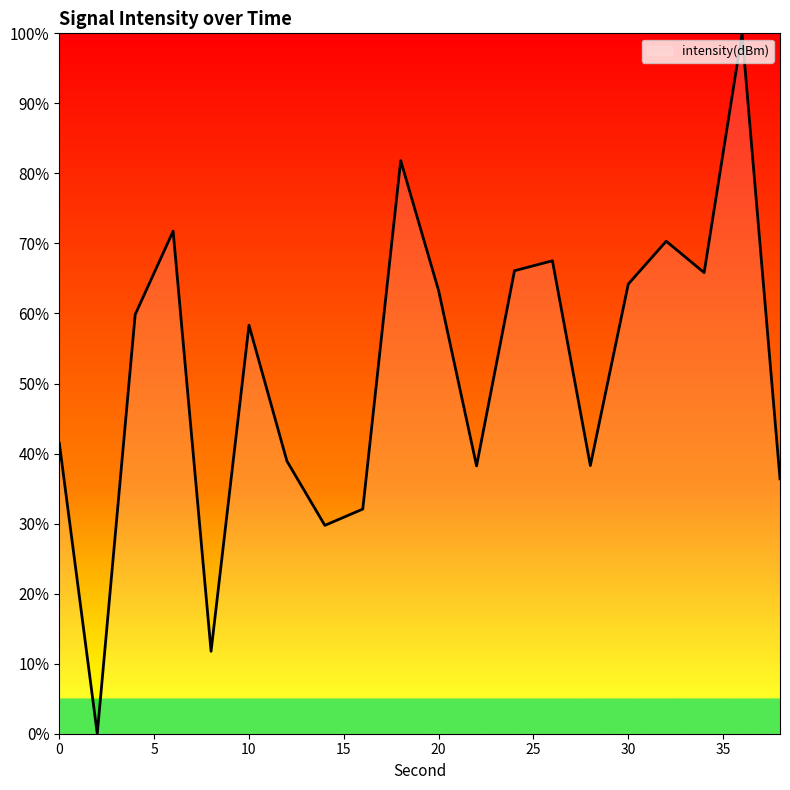

What is the maximum value shown in the chart?

100.0